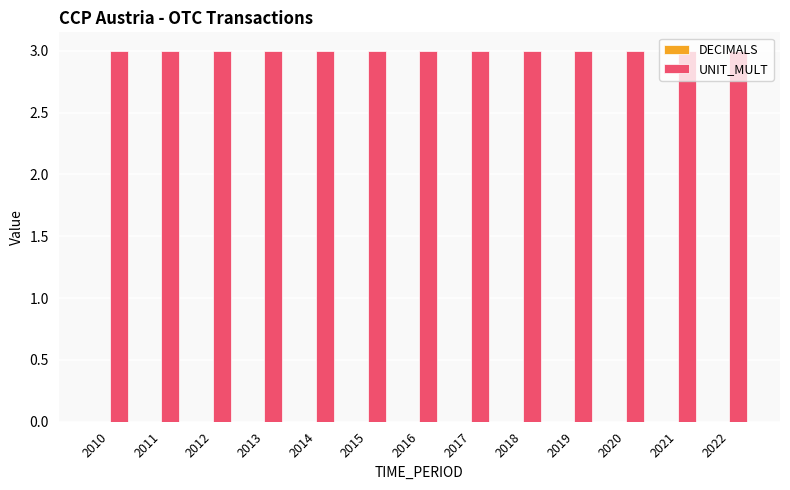

At which category does the chart reach its peak across all series?

2010